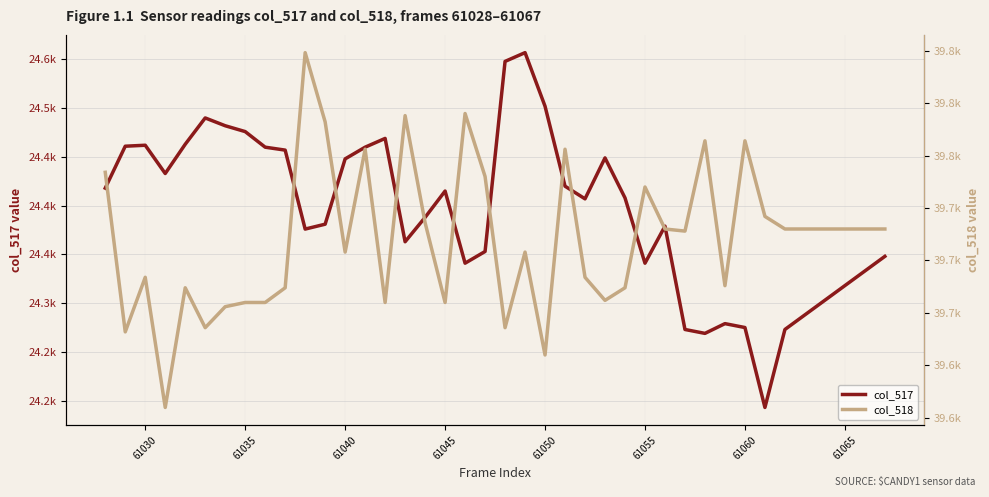

What is the lowest value of the col_517 series?

24193